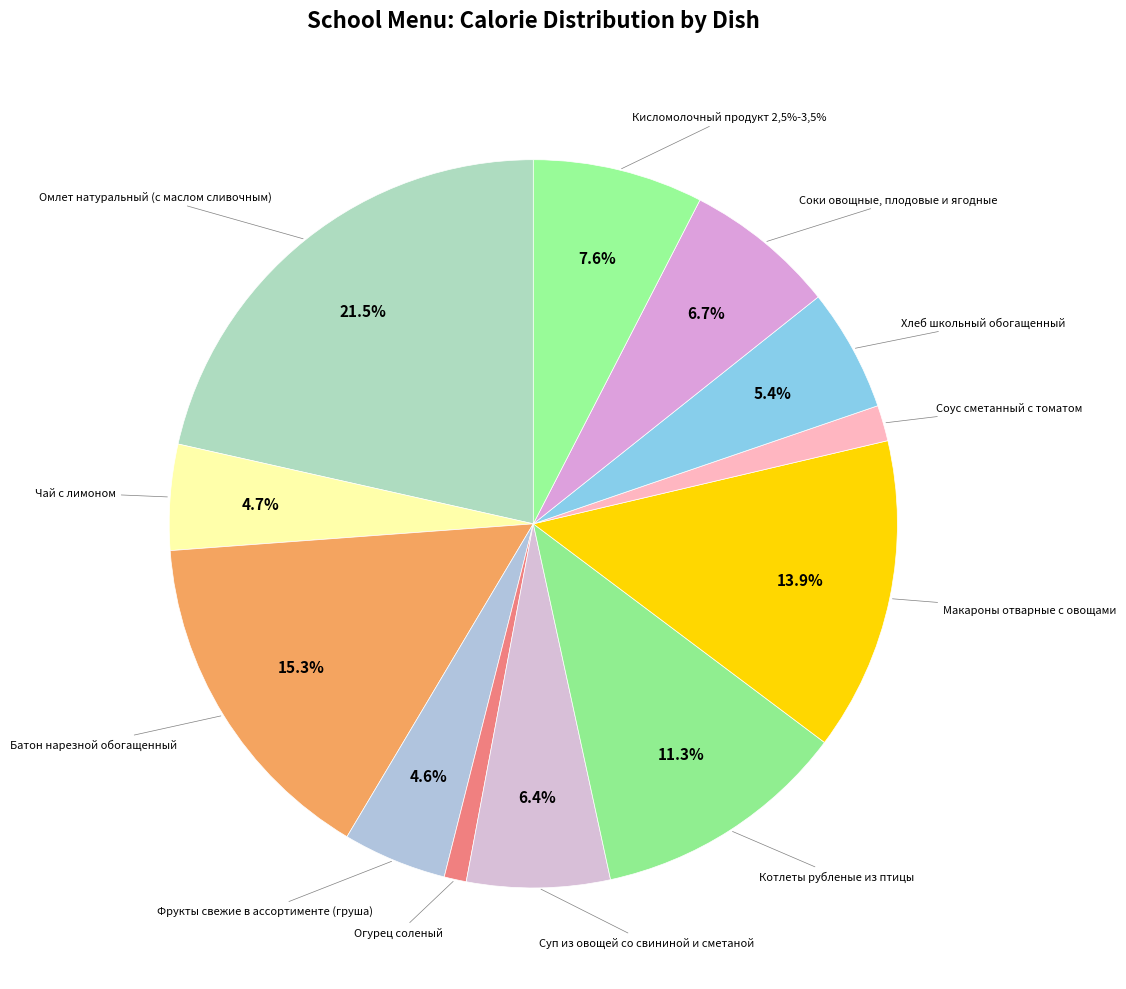

What percentage is NOT represented by Соус сметанный с томатом?

98.4%